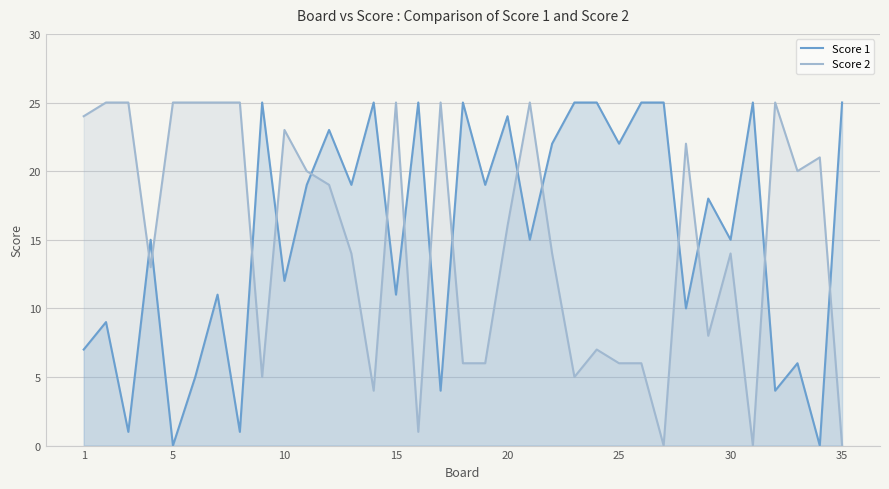

Is the value of Score 1 at 5 greater than the value of Score 2 at 1?

No